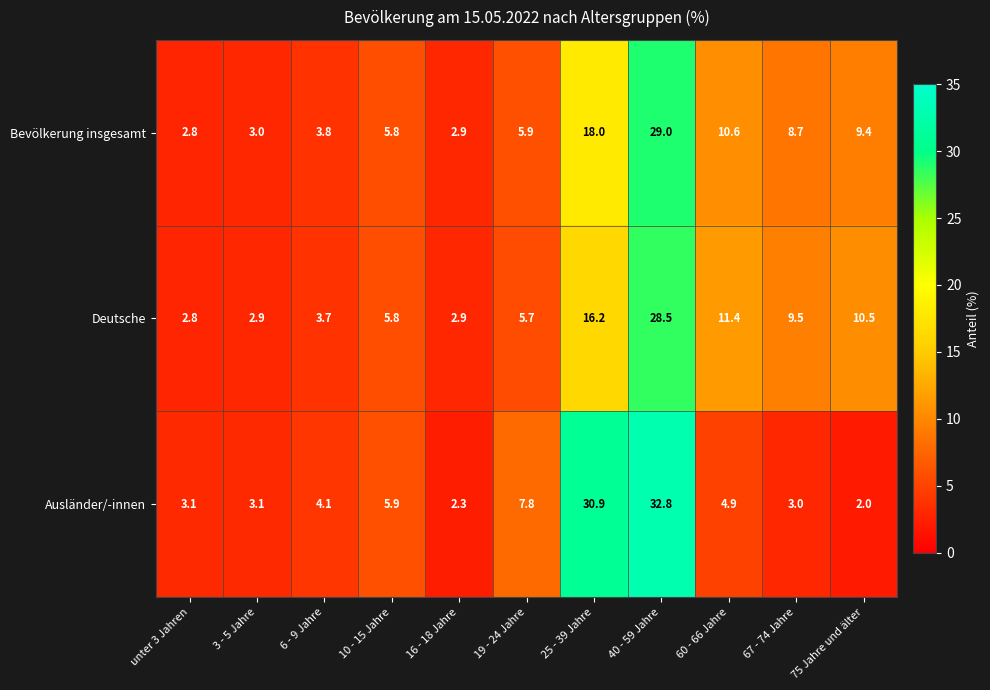

Rank the series at 6 - 9 Jahre from highest to lowest value.

Ausländer/-innen, Bevölkerung insgesamt, Deutsche